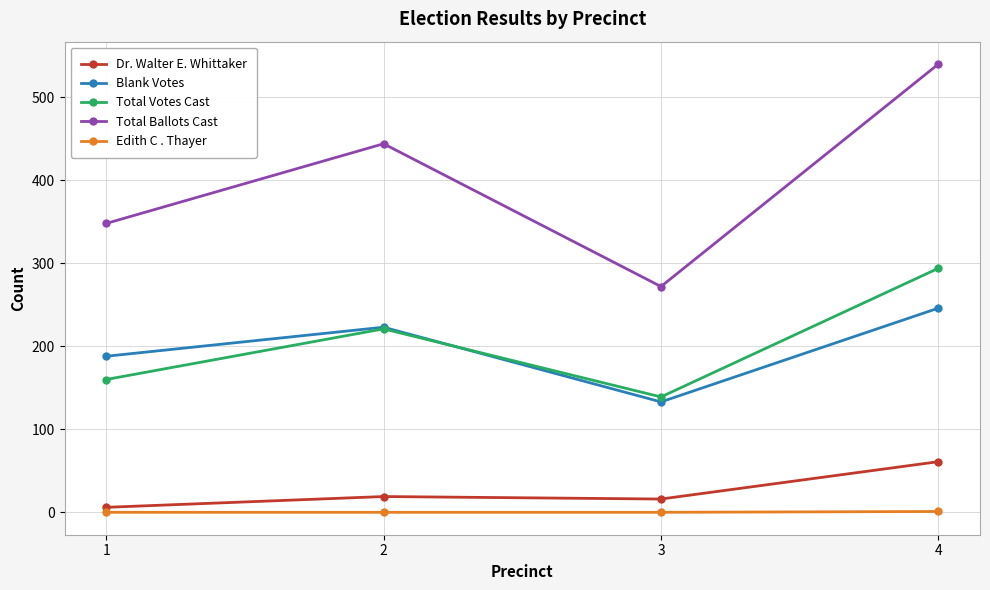

True or false: Total Ballots Cast and Edith C . Thayer cross at least once.

False